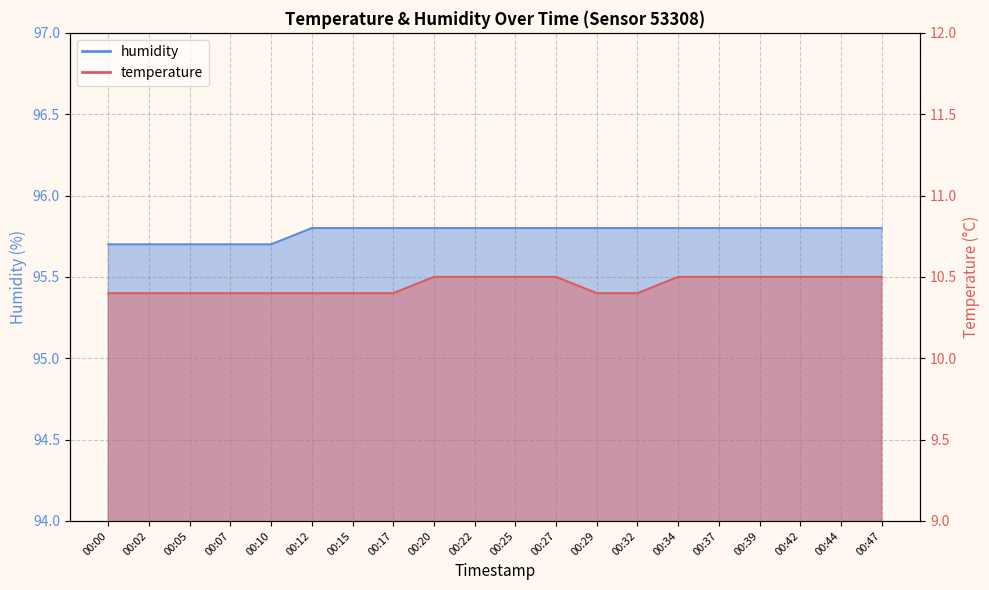

Rank the series by their average value, from highest to lowest.

humidity, temperature